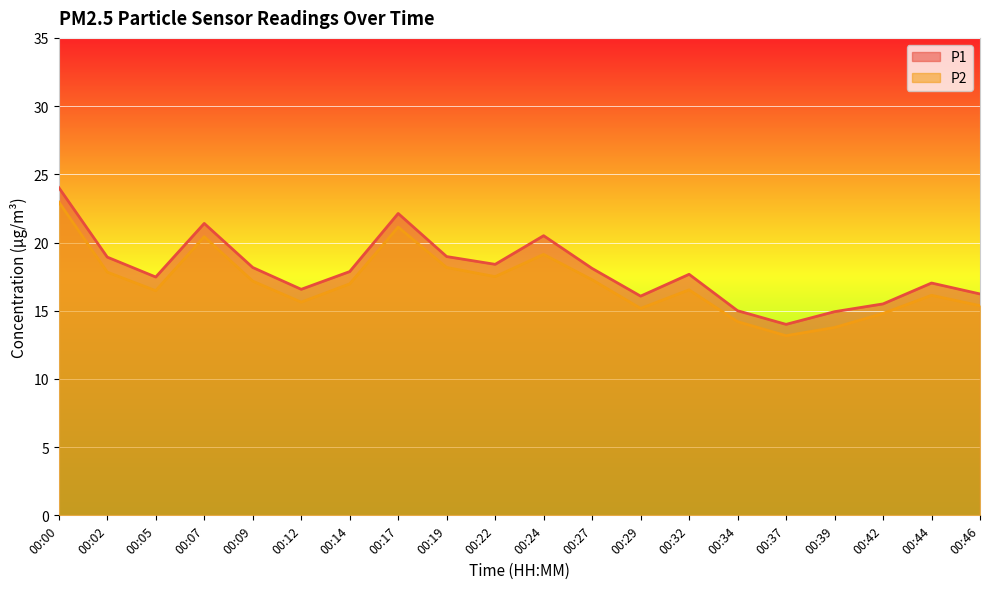

How many lines are shown in the chart?

2